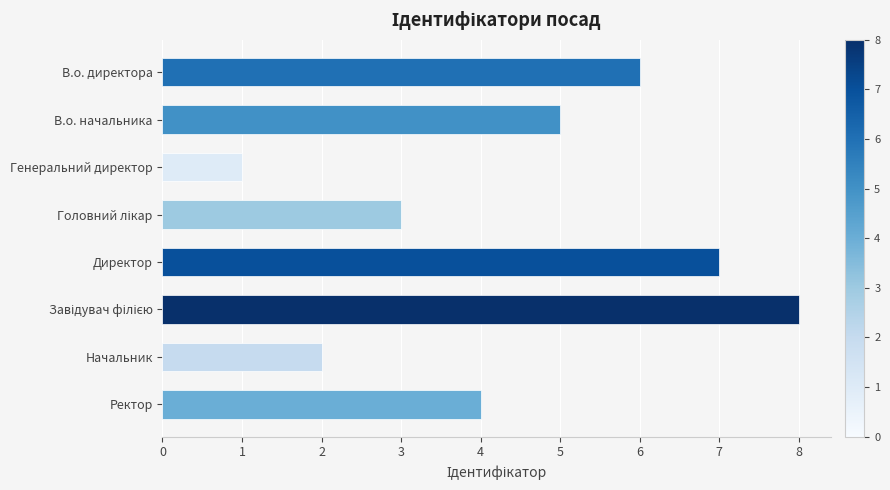

The value at Ректор is 4. True or false?

True